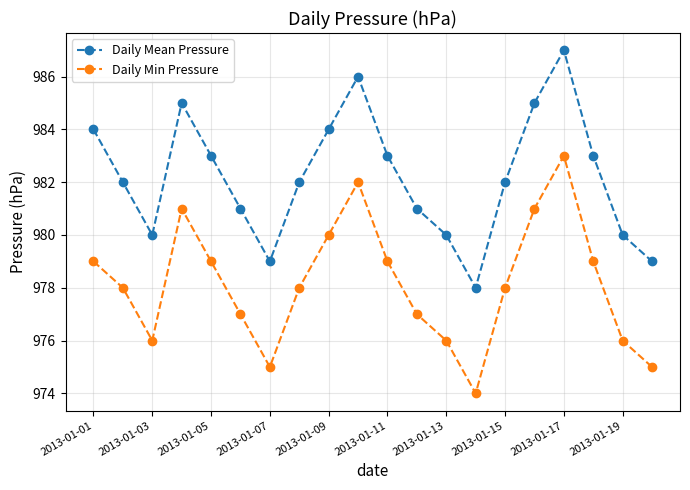

List the series in order of their peak value, lowest first.

Daily Min Pressure, Daily Mean Pressure